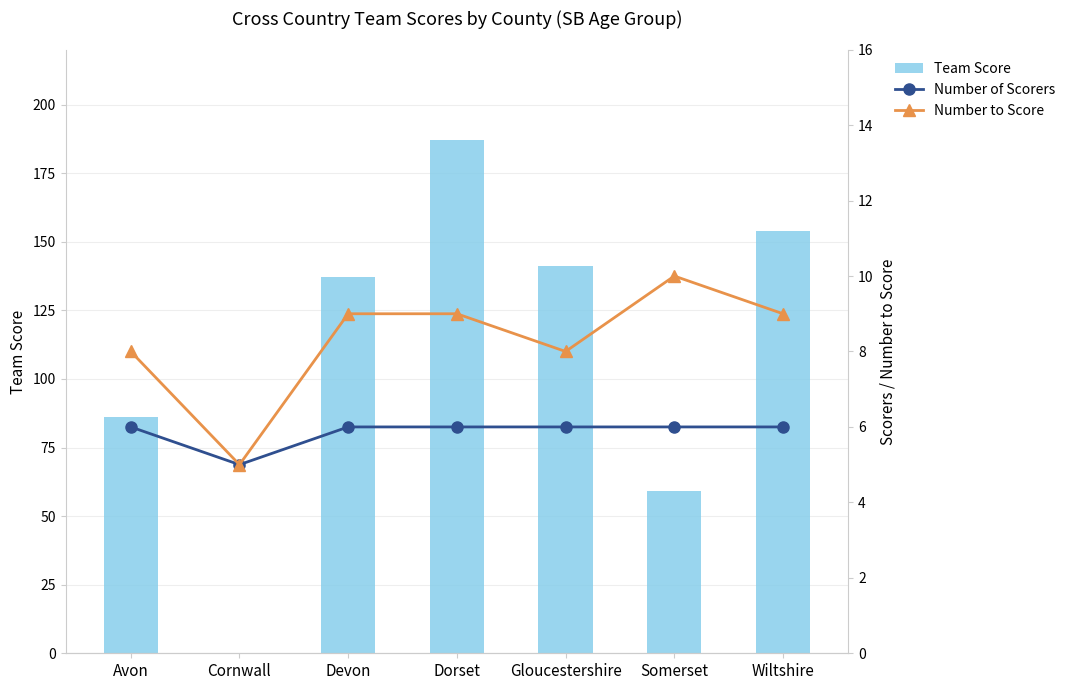

What is the label of the 2nd bar from the right?

Somerset